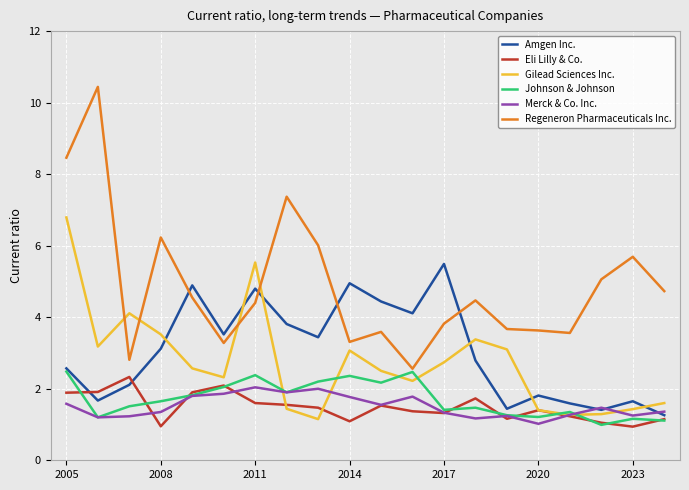

Which series has the largest range (max minus min)?

Regeneron Pharmaceuticals Inc.